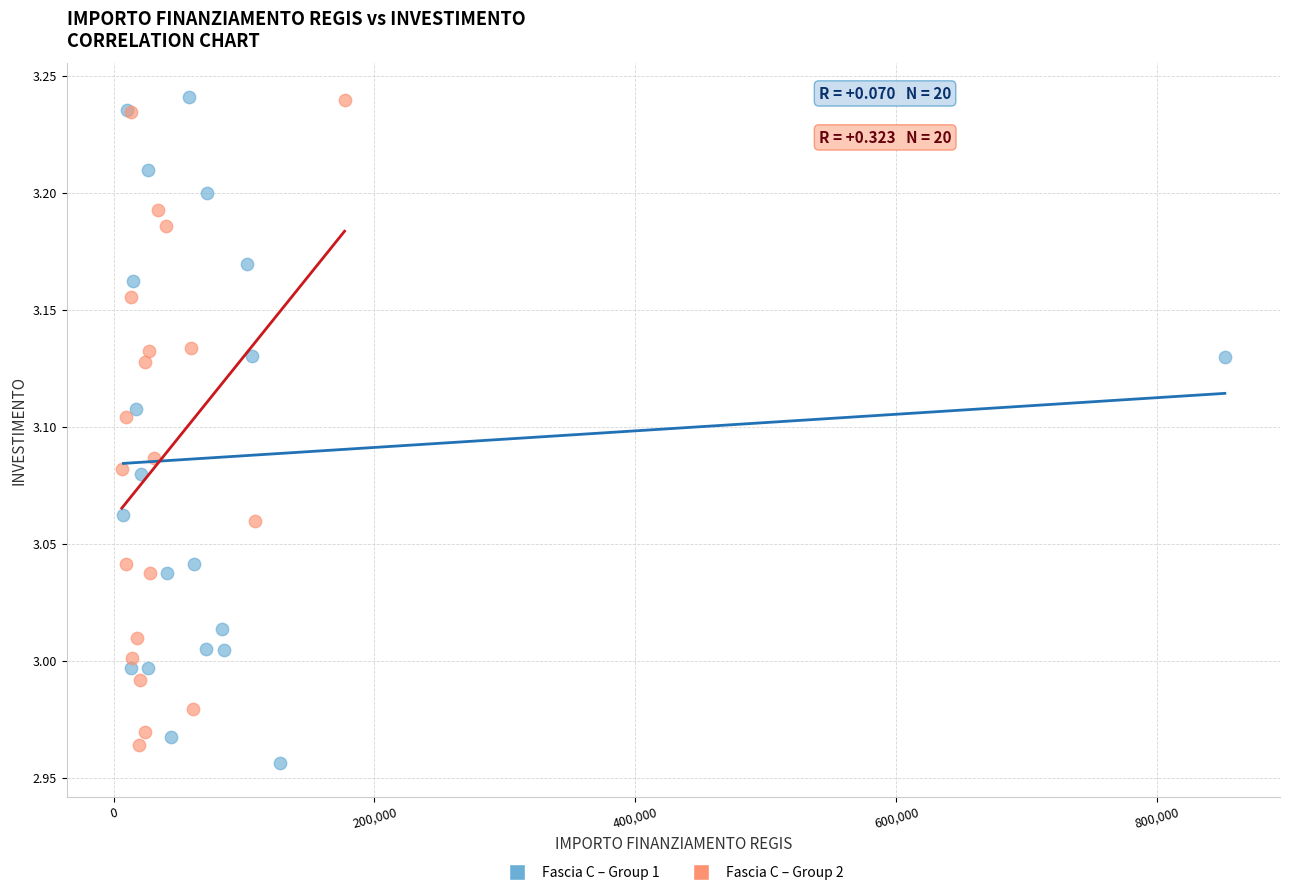

Which series has the widest spread of Y values?

Fascia C – Group 1